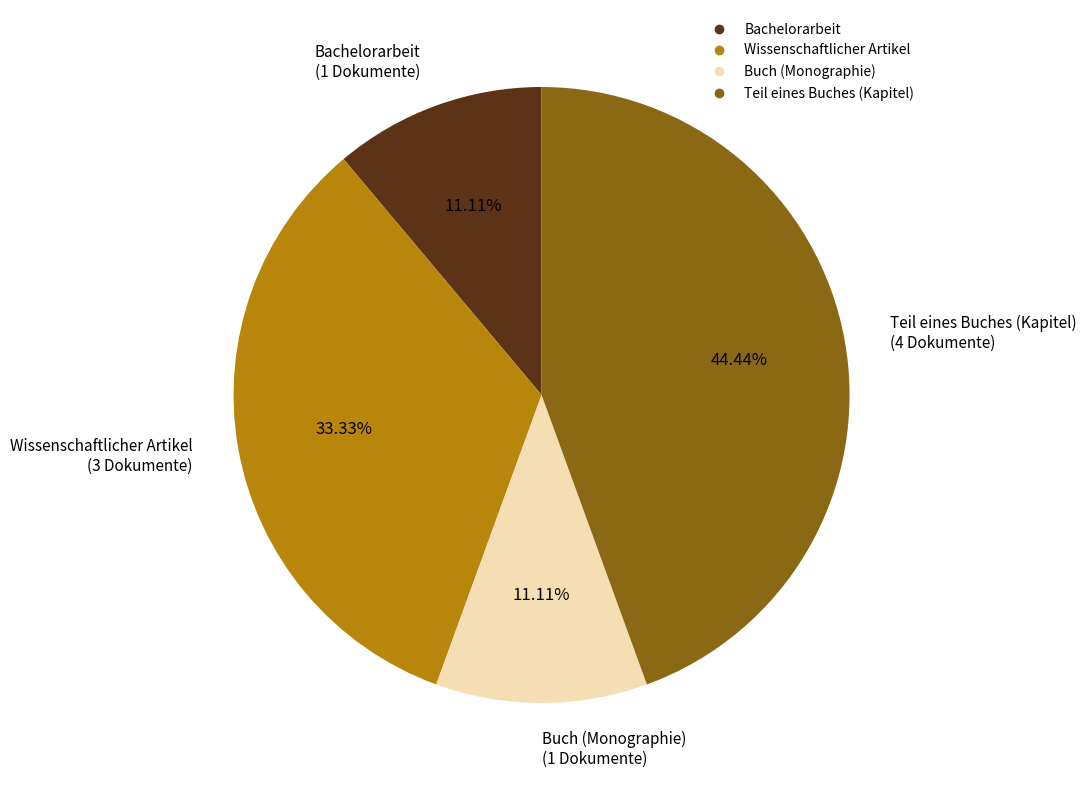

Does Wissenschaftlicher Artikel represent more than half of the total?

No